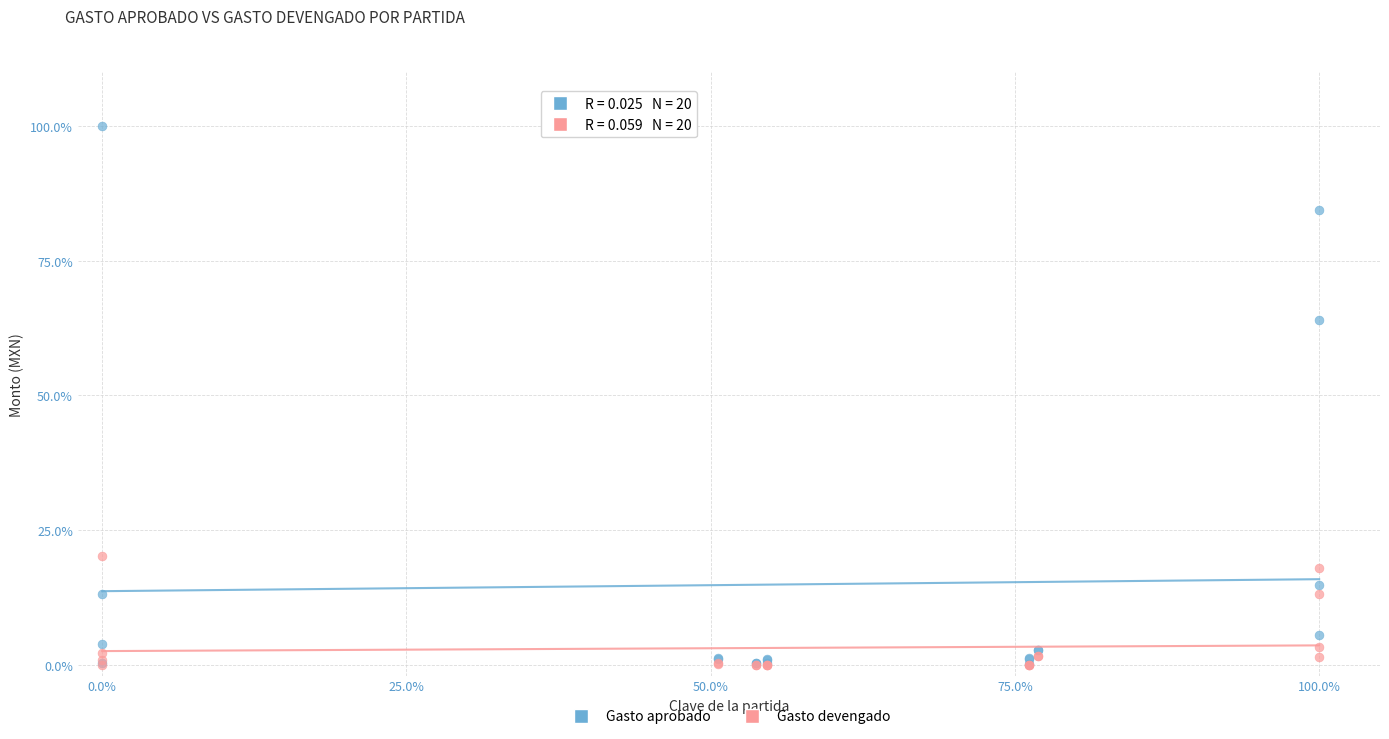

In the Gasto aprobado series, what Y value is closest to 50?

64.0